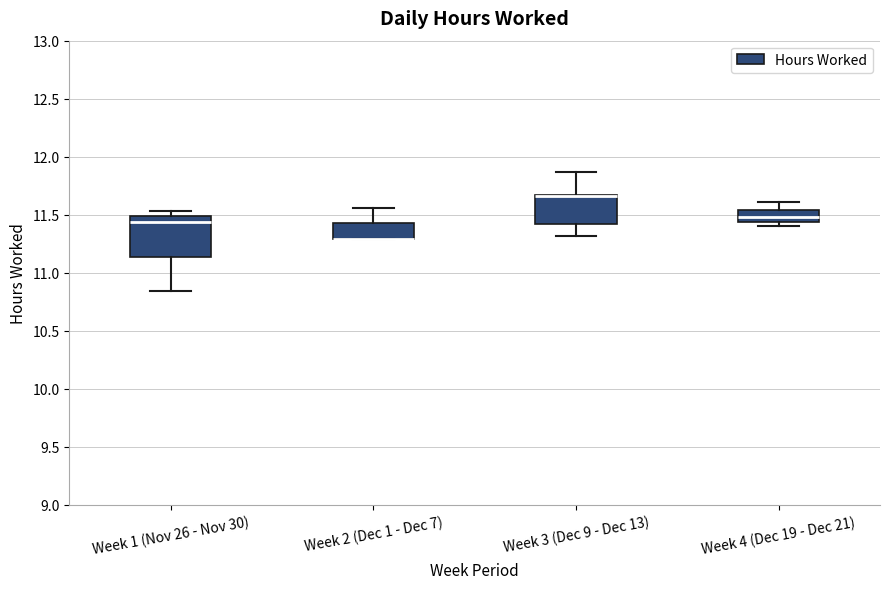

Comparing the boxes themselves (not the whiskers), which one is the tallest?

Week 1 (Nov 26 - Nov 30)